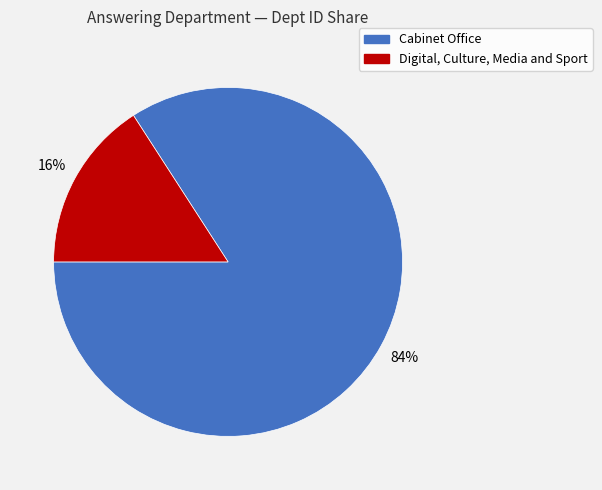

The Digital, Culture, Media and Sport slice represents 8% of the pie. True or false?

False